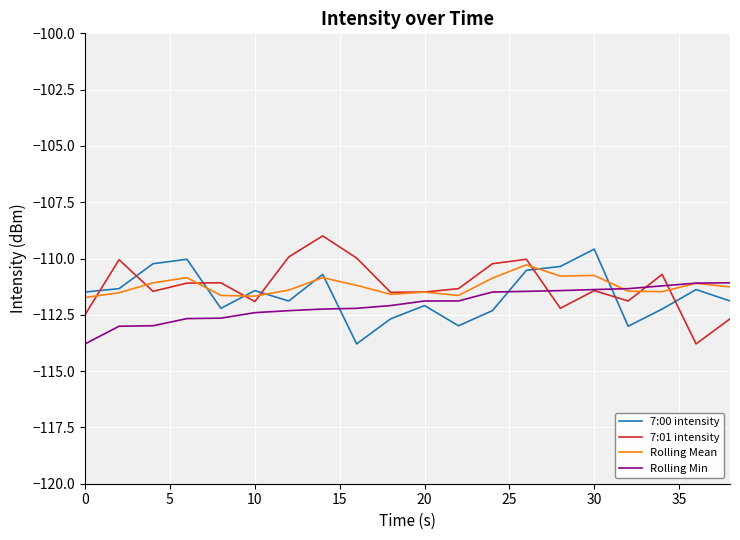

List the series in order of their peak value, lowest first.

Rolling Min, Rolling Mean, 7:00 intensity, 7:01 intensity